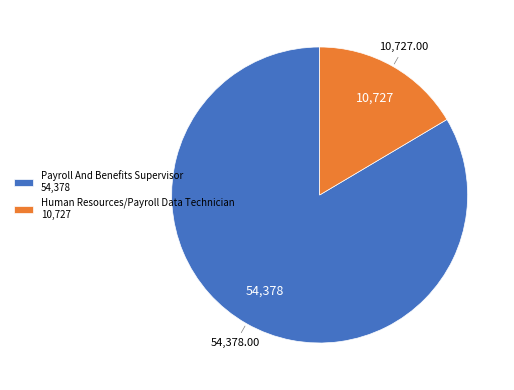

What is the smallest slice in the pie chart?

Human Resources/Payroll Data Technician